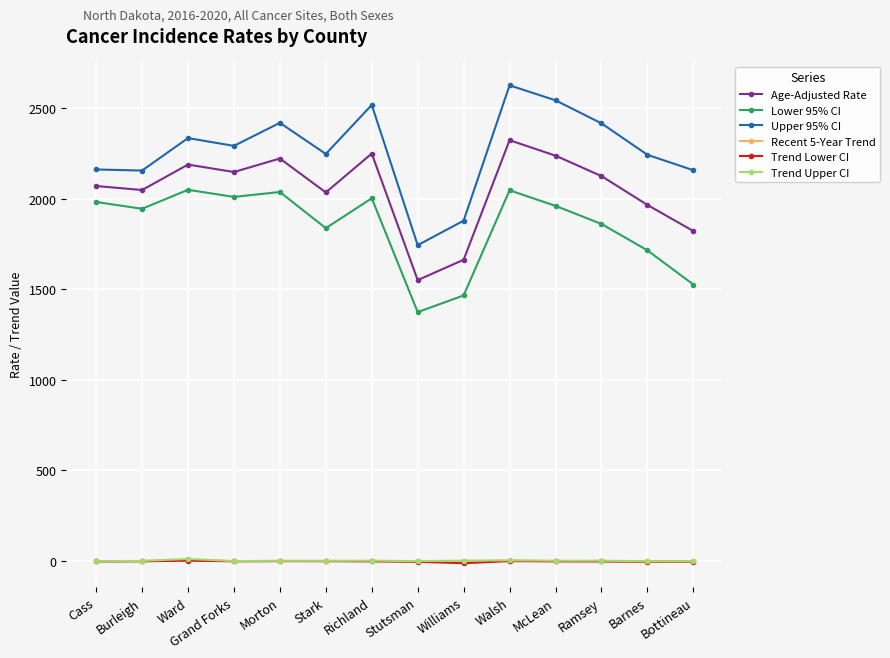

Which series has the largest total across all categories?

Upper 95% CI